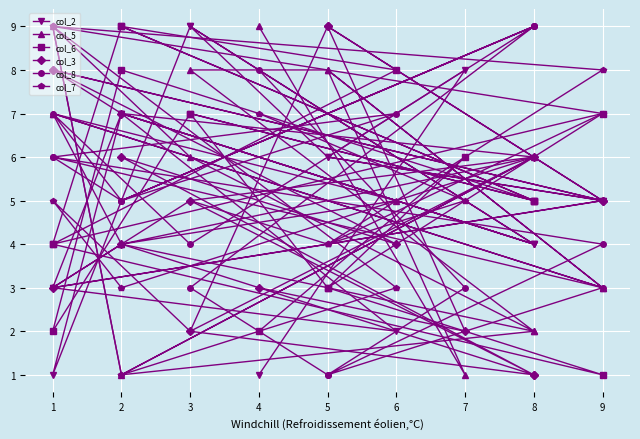

How many values in the col_5 series are below 6?

9